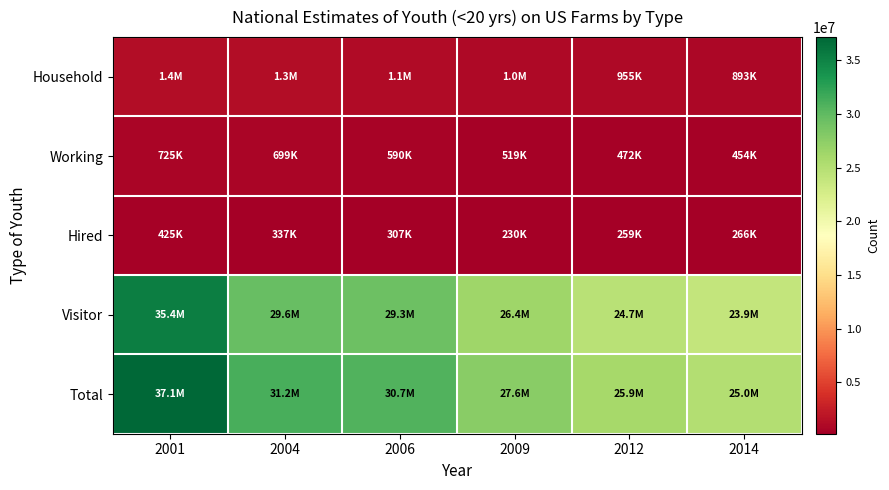

List the series in order of their peak value, highest first.

Total, Visitor, Household, Working, Hired